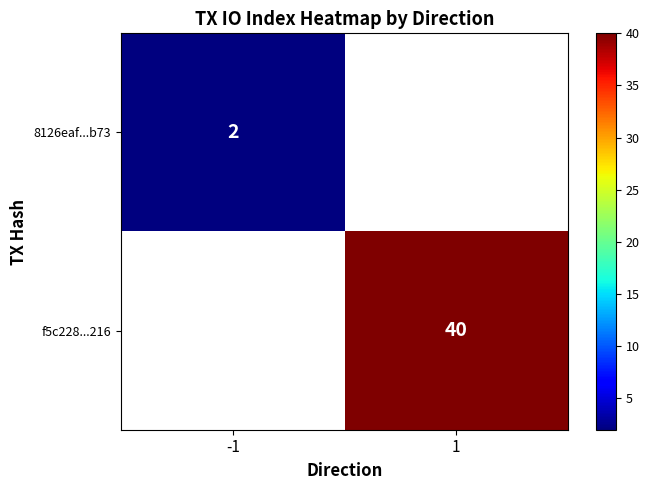

How many series are shown in this chart?

2